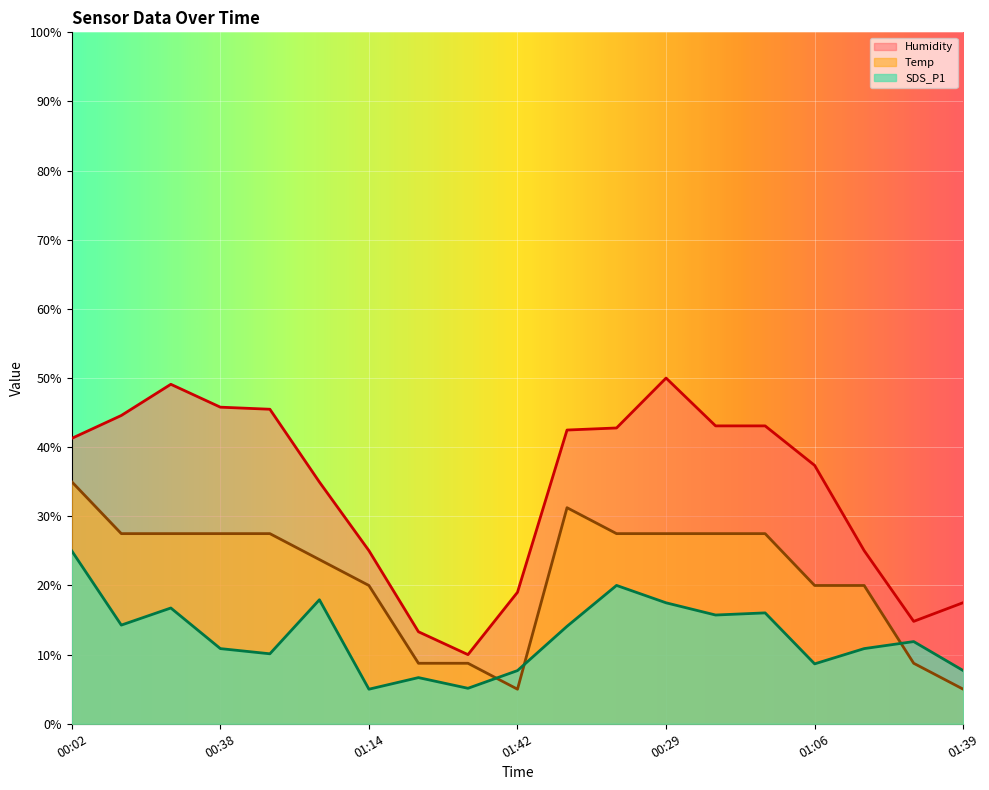

What is the difference between the highest and lowest values at 01:39?

12.5